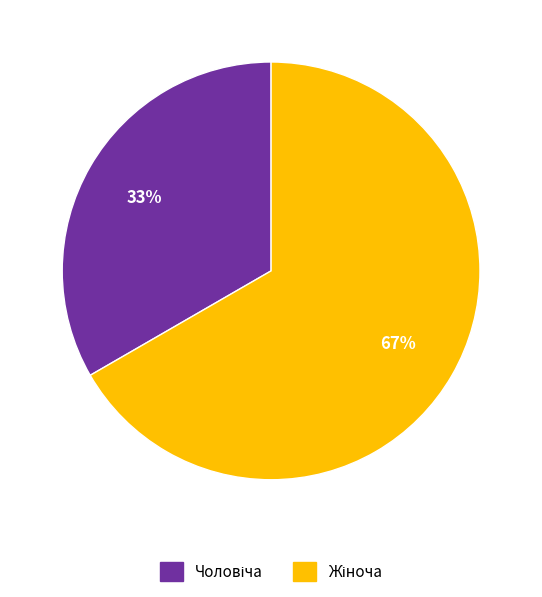

Count the number of slices in the pie.

2